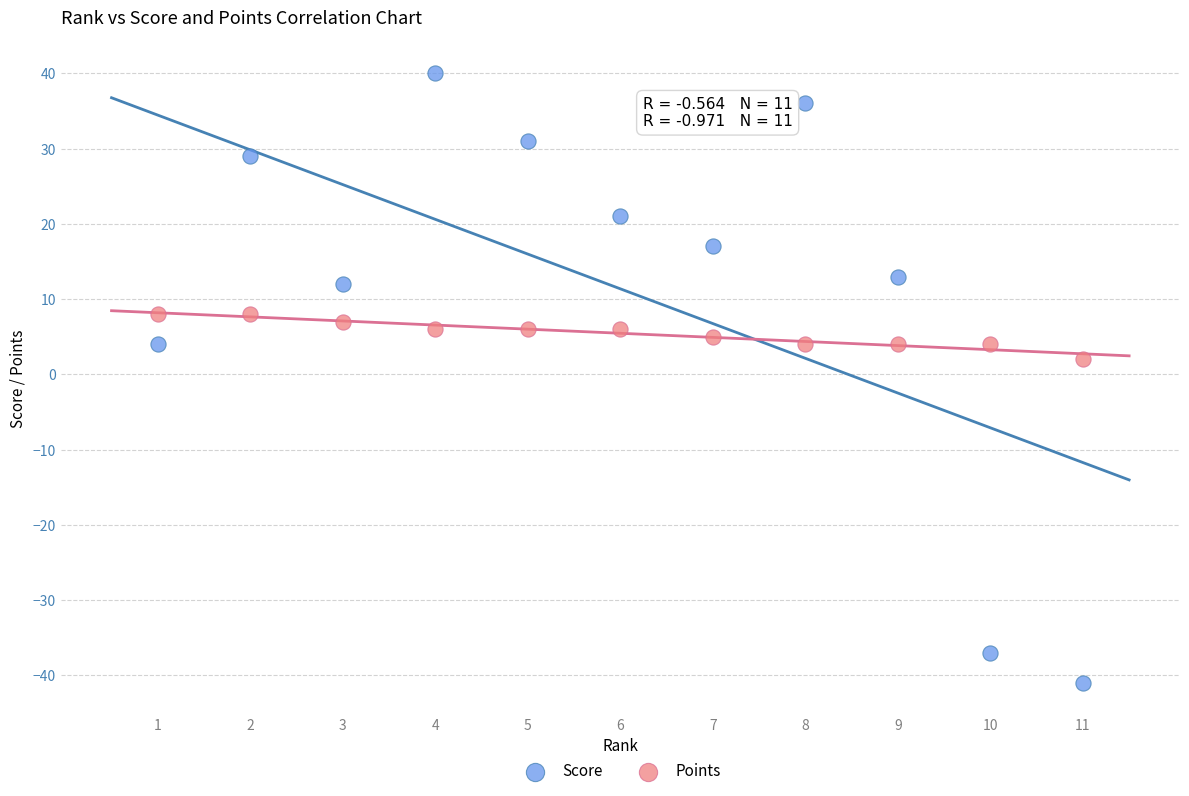

Which series reaches the maximum Y coordinate?

Score